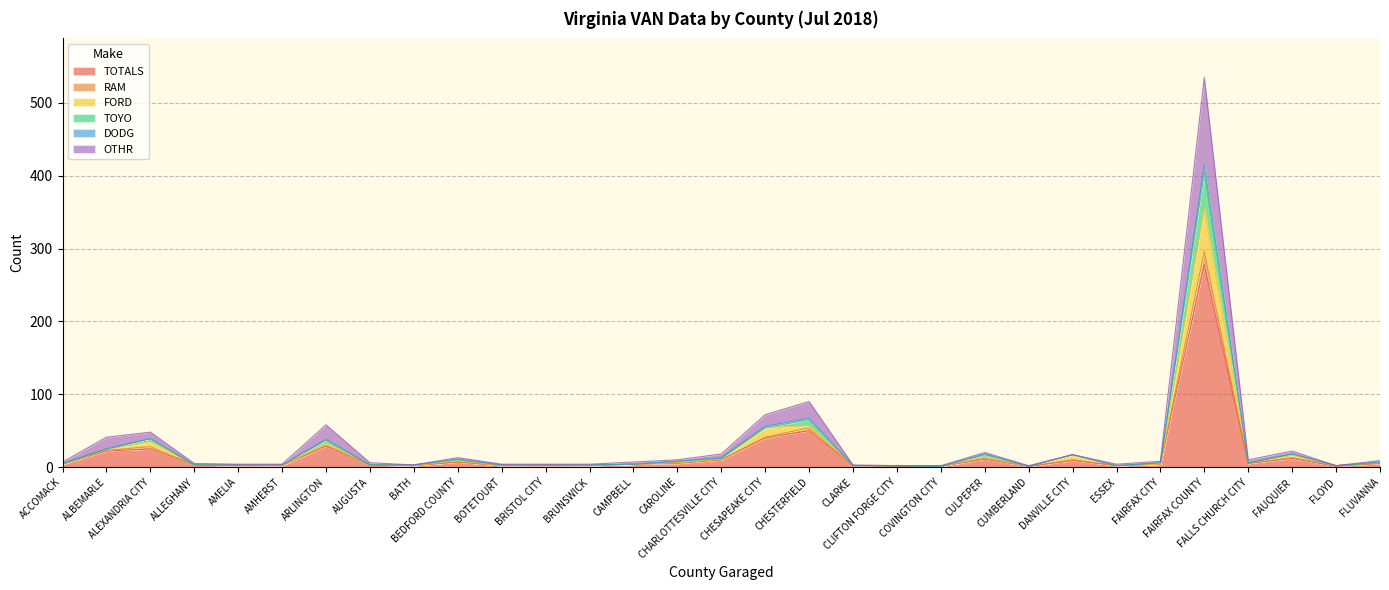

How many data points in RAM are less than 5?

15